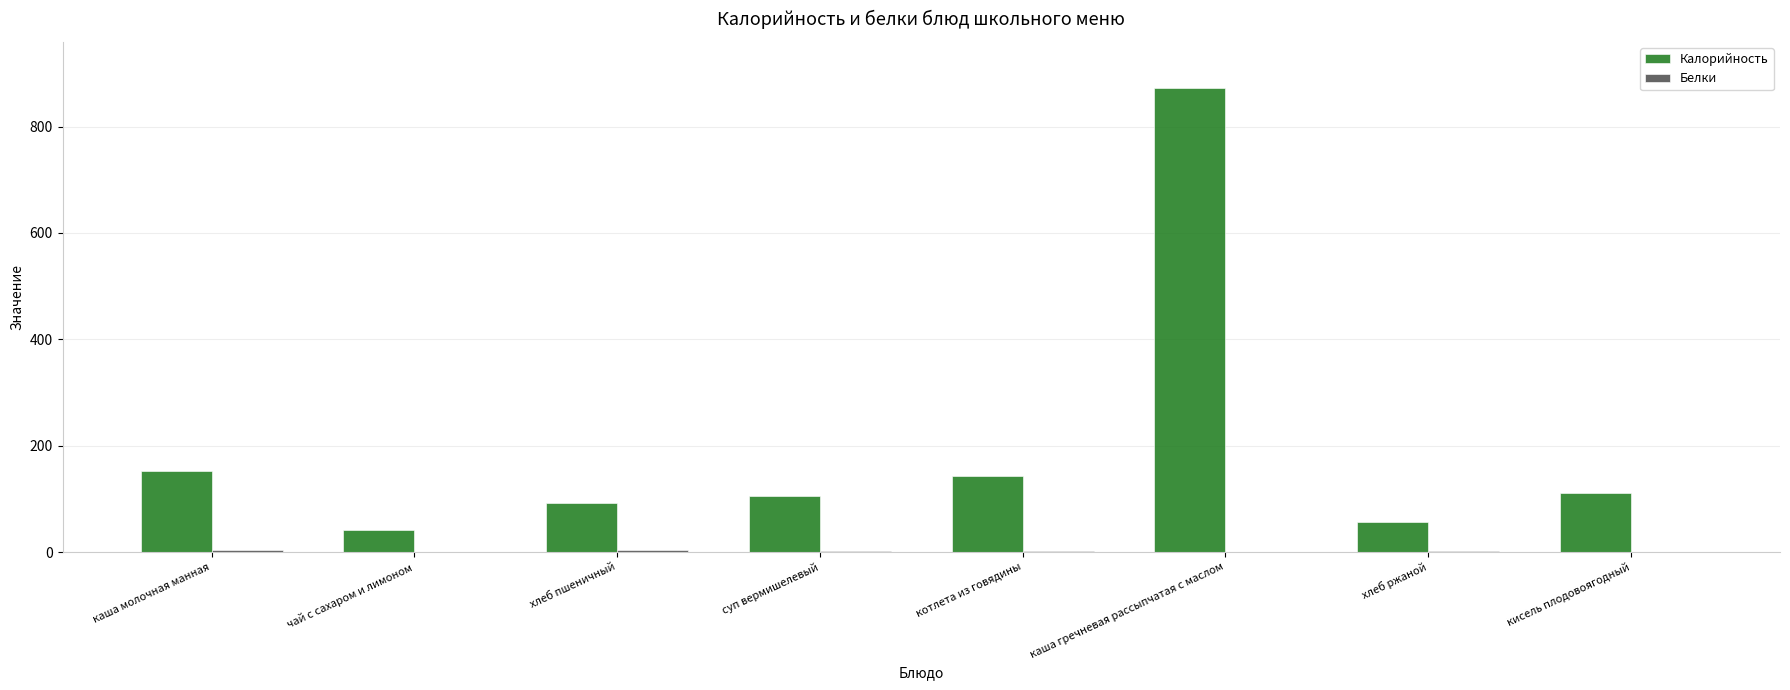

What value does the Калорийность series have at чай с сахаром и лимоном?

41.0